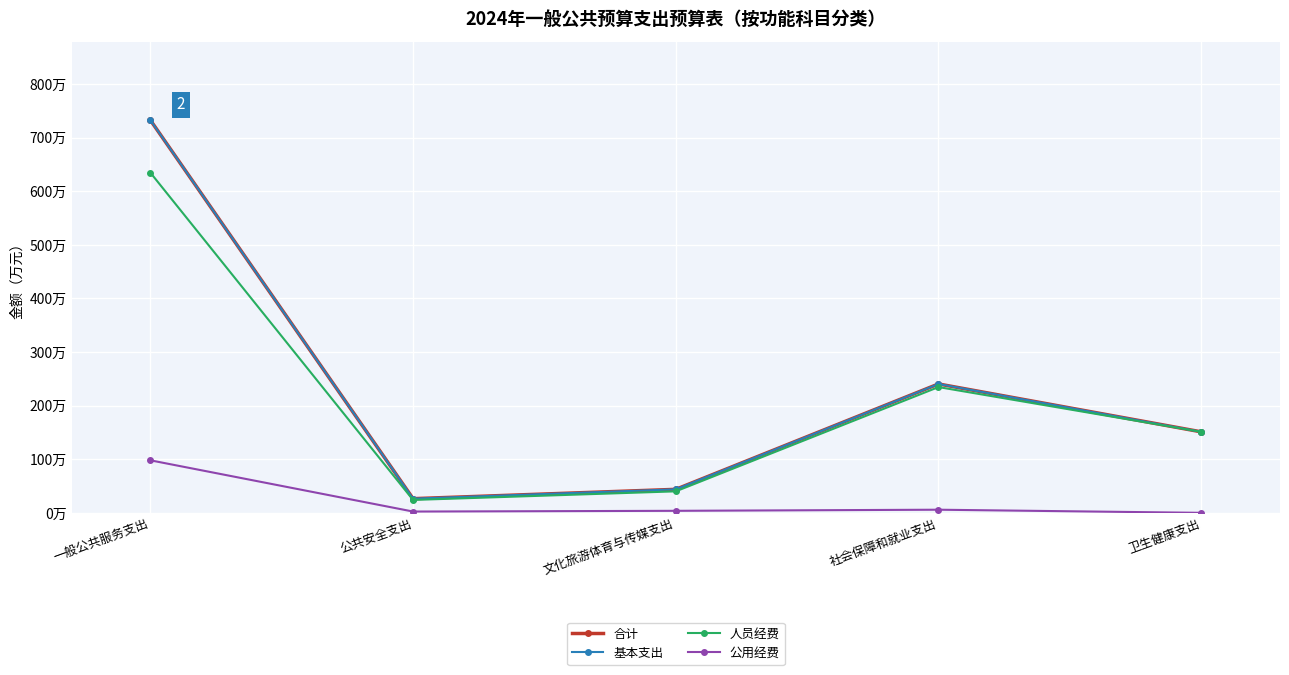

Does the chart have visible grid lines?

Yes